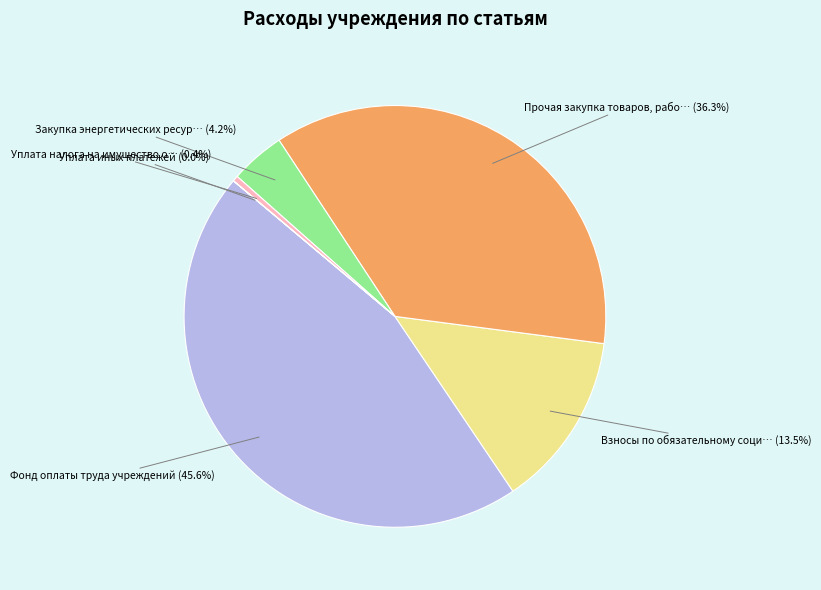

Does any single category account for the majority?

No